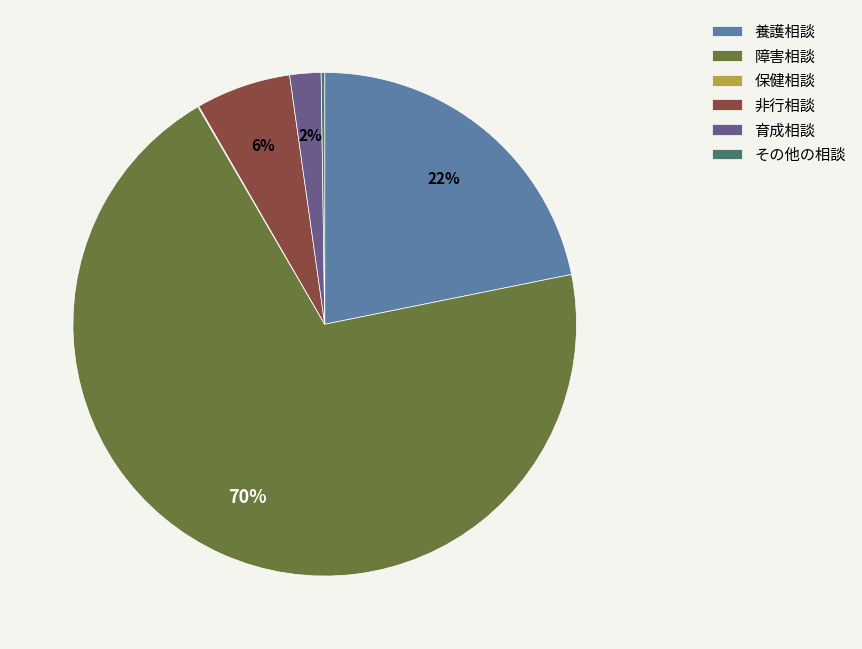

Is it true that 養護相談 is 22% of the pie?

True